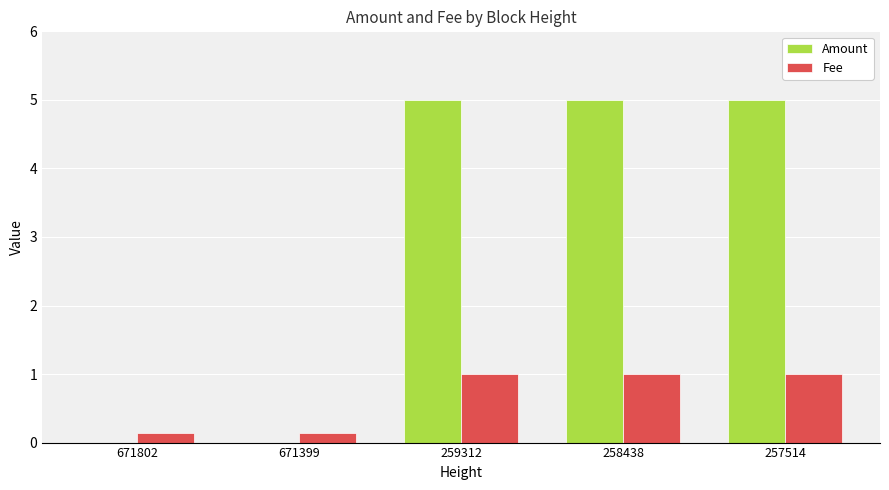

What is the approximate value of Amount at 259312?

5.0